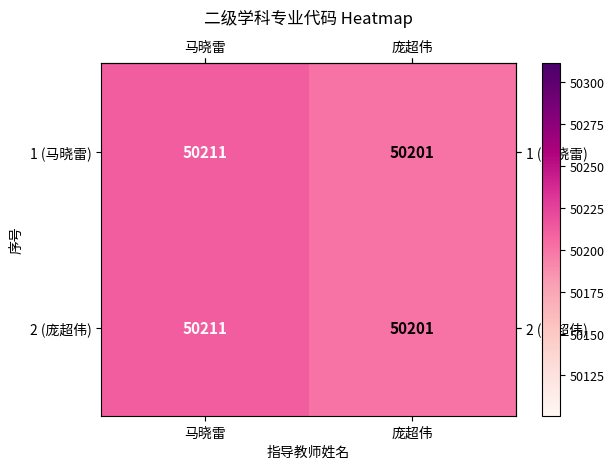

At which label does 2 (庞超伟) reach its minimum?

庞超伟